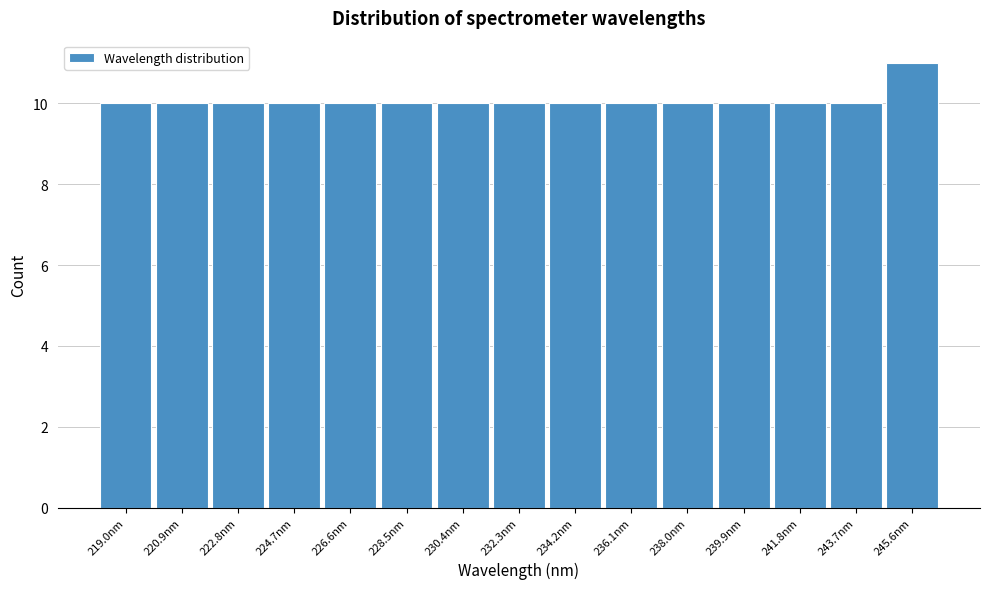

What is the height of the bar covering 218.0 to 220.0 on the x-axis? Neither the bar edges nor the heights are printed on the chart, so give them approximately, as read against the axes.

10